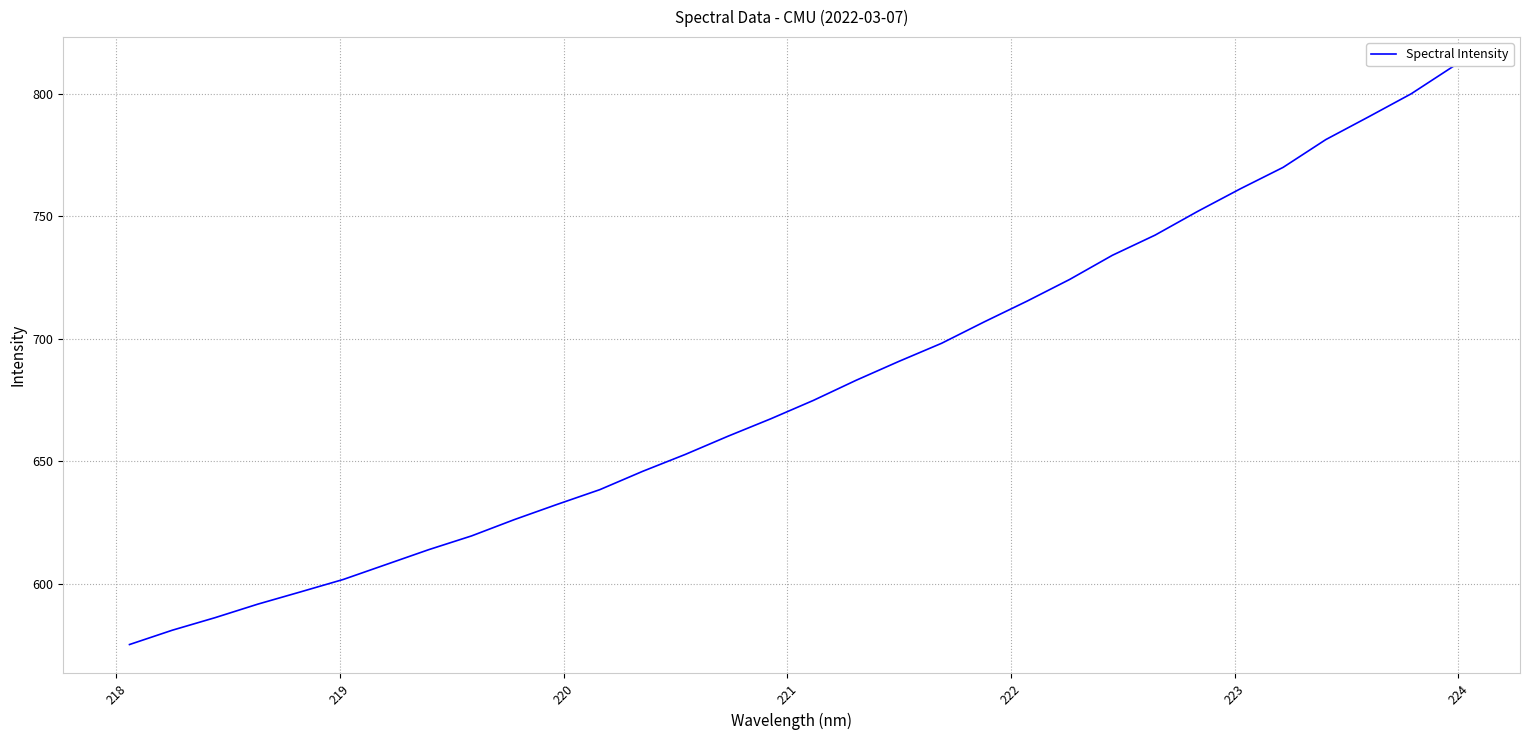

How many lines are shown in the chart?

1